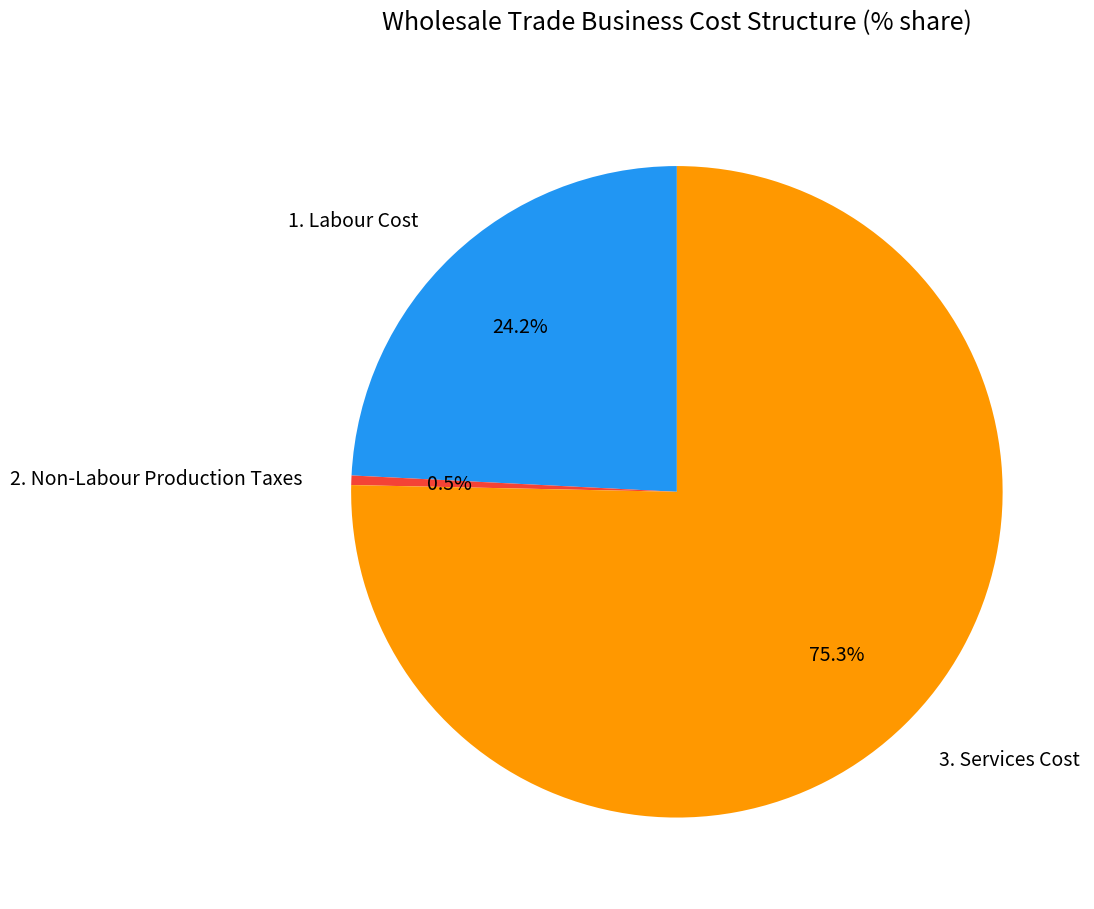

Does 3. Services Cost represent more than half of the total?

Yes